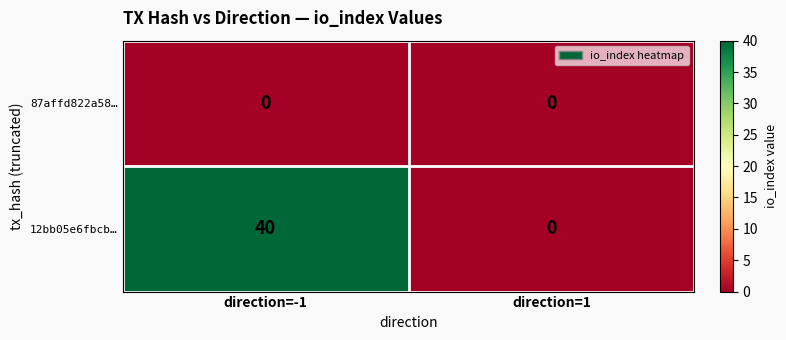

Is it true that 87affd822a58… equals 0 at direction=-1?

True